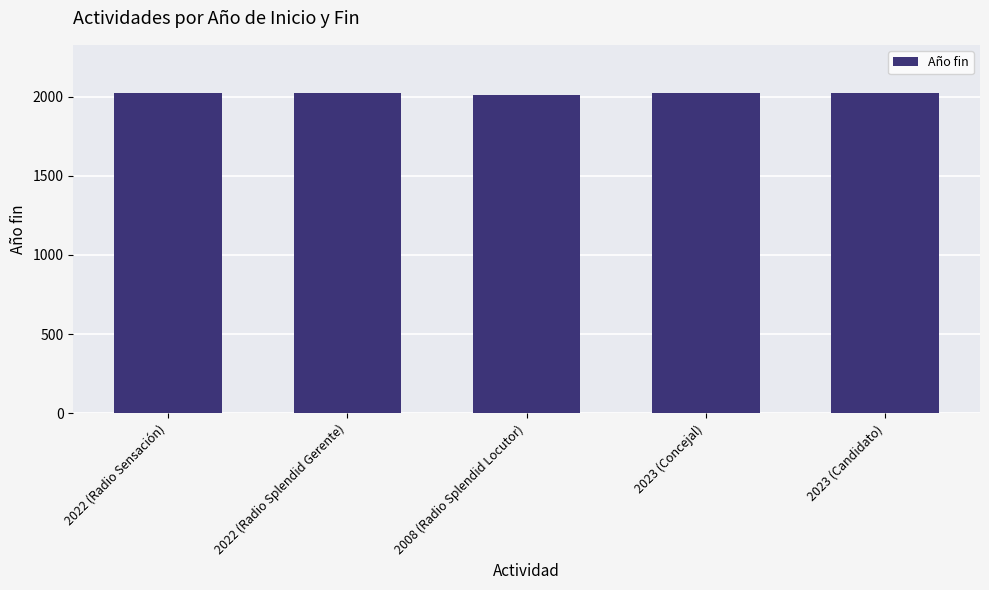

What is the difference between the maximum and minimum values?

15